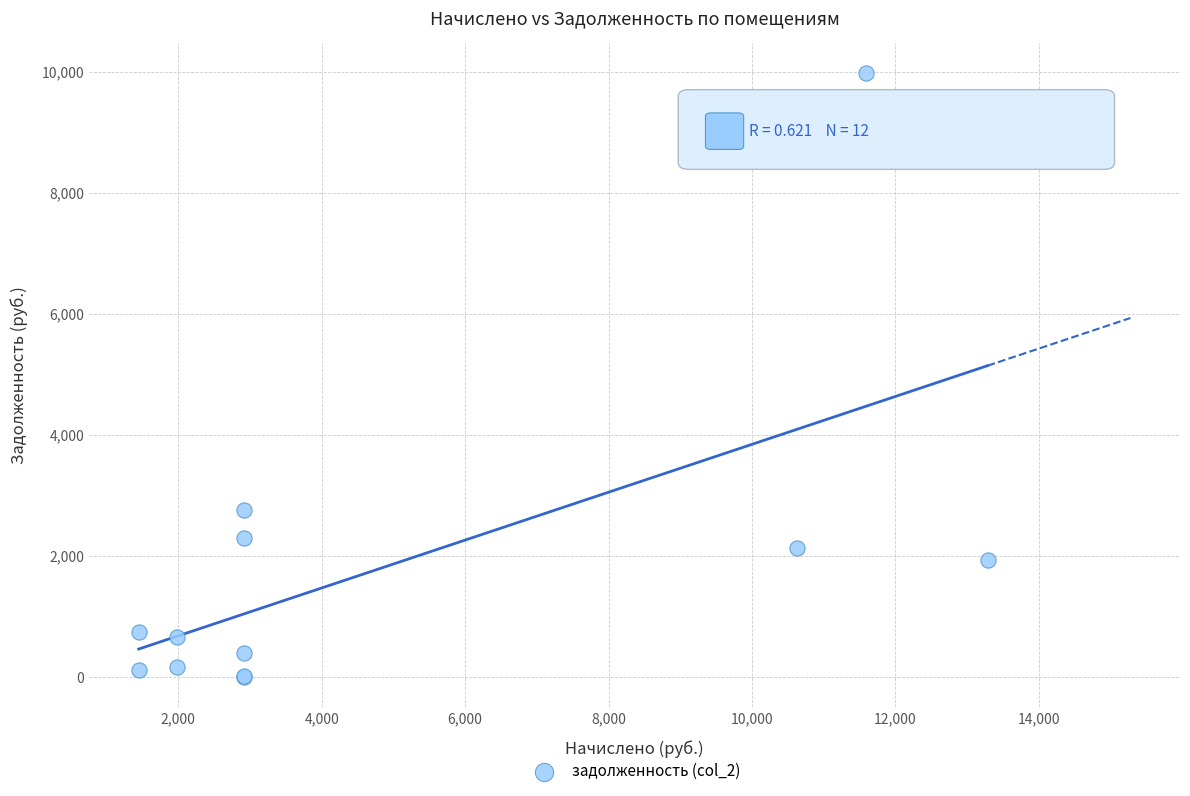

What Y value in the scatter plot is closest to 4986?

2755.2